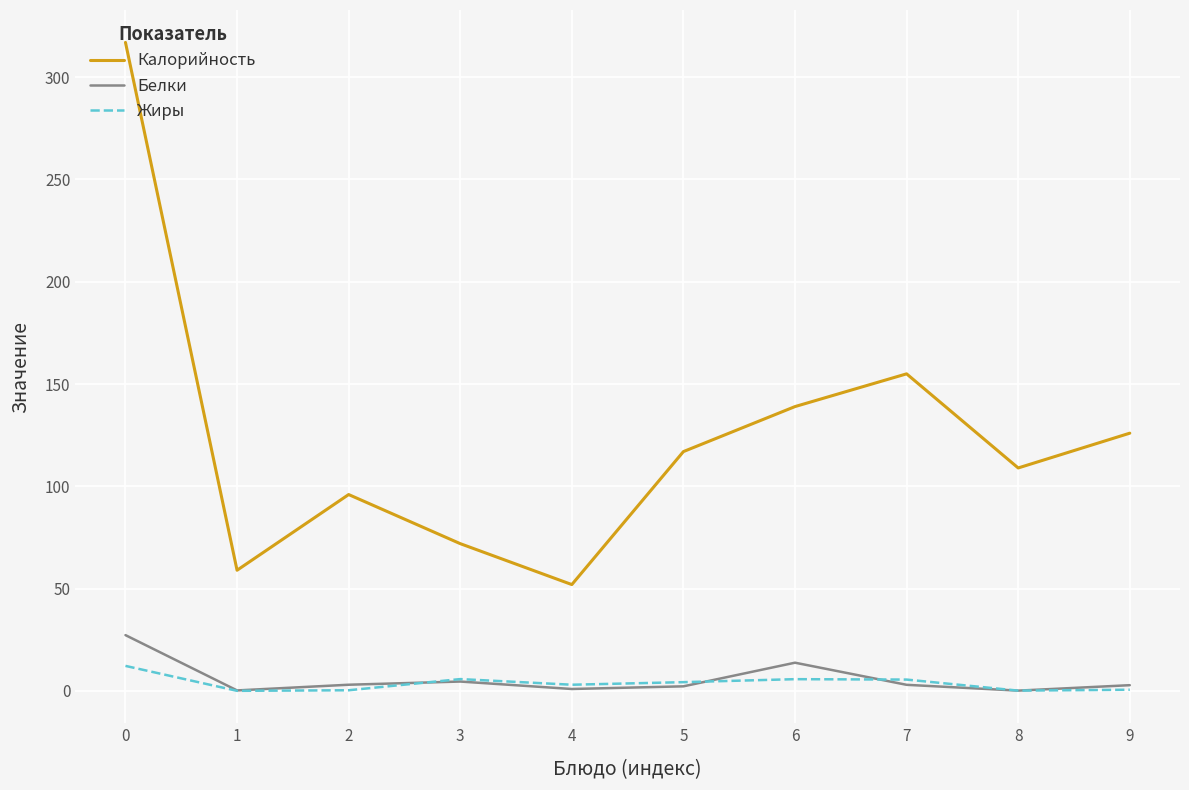

What is the difference between the maximum and minimum values in the Белки series?

27.1